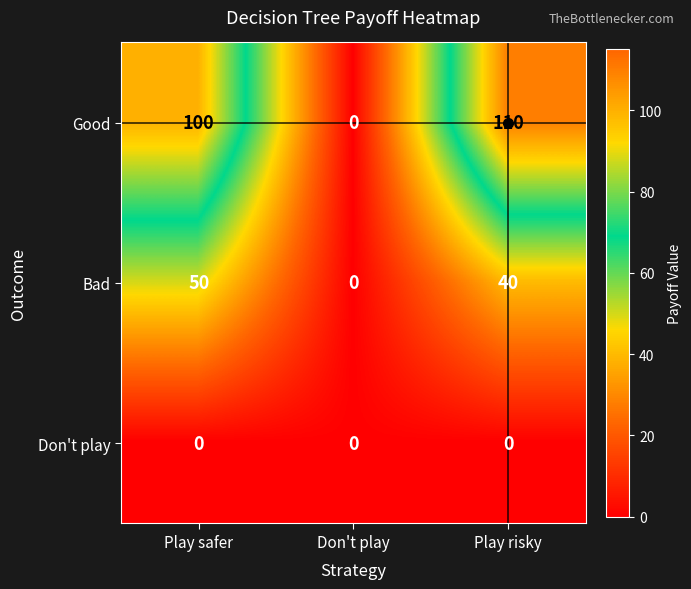

Rank the categories by Good value from highest to lowest.

Play risky, Play safer, Don't play